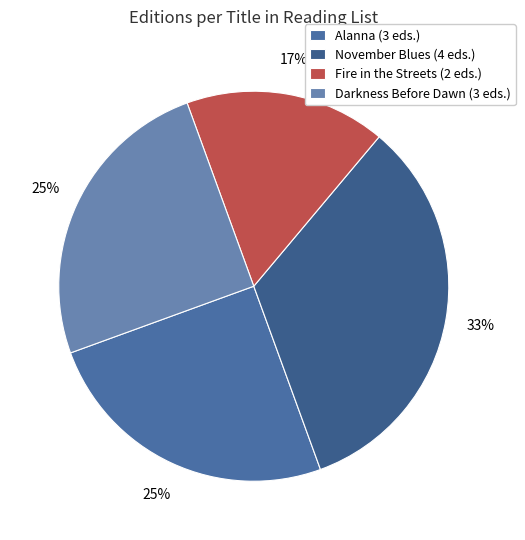

Do Alanna and Darkness Before Dawn together represent more than half of the pie?

No